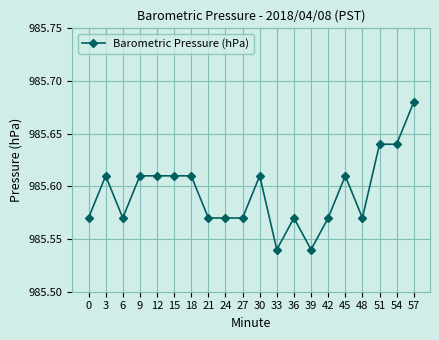

True or false: the data shows 463.8 at 39.

False